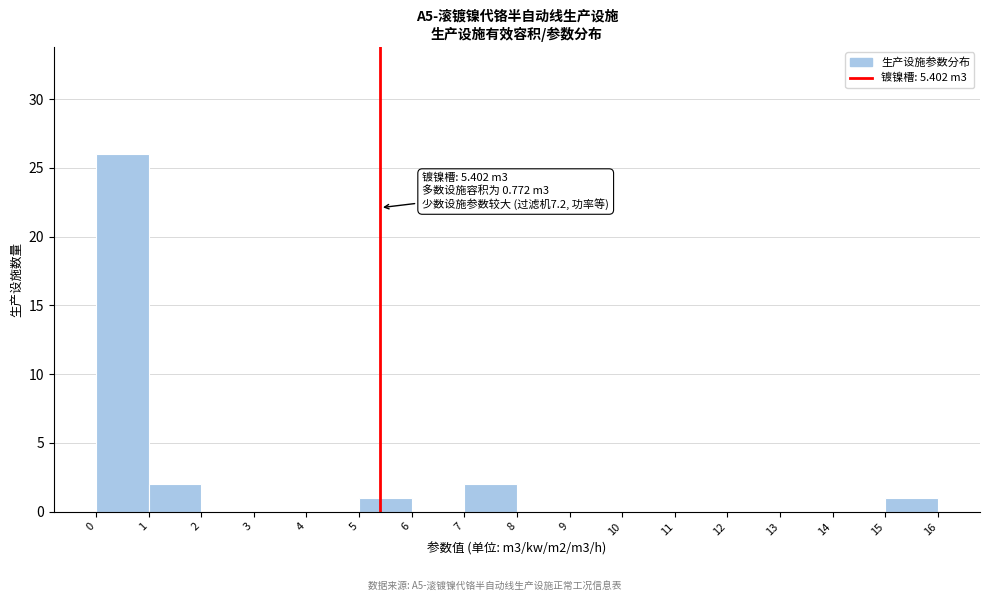

Which range on the x-axis has the tallest bar?

0 to 1